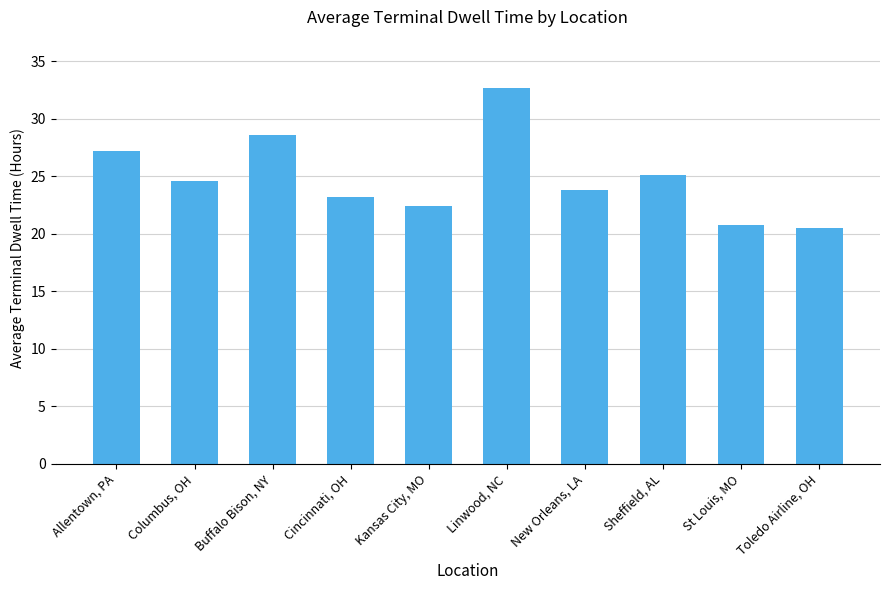

What is the difference between the maximum and second lowest values?

11.9